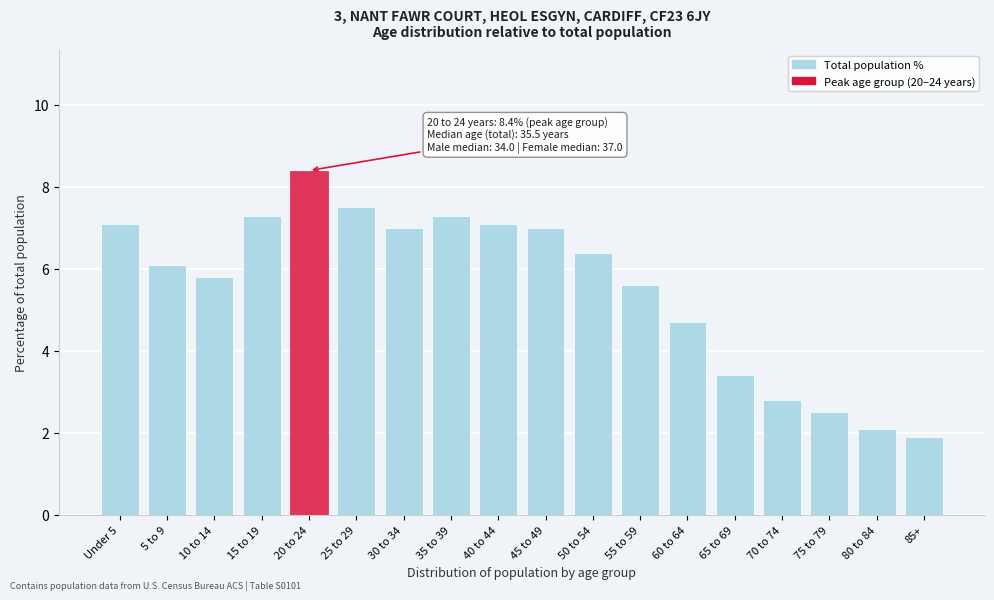

Reading left to right, transcribe all the data shown in this chart.

Under 5=7.1	5 to 9=6.1	10 to 14=5.8	15 to 19=7.3	20 to 24=8.4	25 to 29=7.5	30 to 34=7.0	35 to 39=7.3	40 to 44=7.1	45 to 49=7.0	50 to 54=6.4	55 to 59=5.6	60 to 64=4.7	65 to 69=3.4	70 to 74=2.8	75 to 79=2.5	80 to 84=2.1	85+=1.9